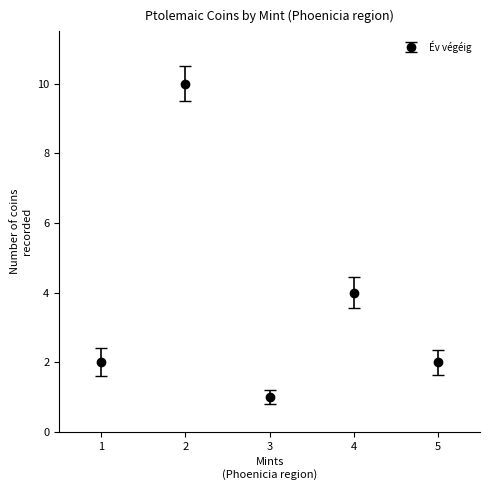

Count the number of data series in this chart.

1